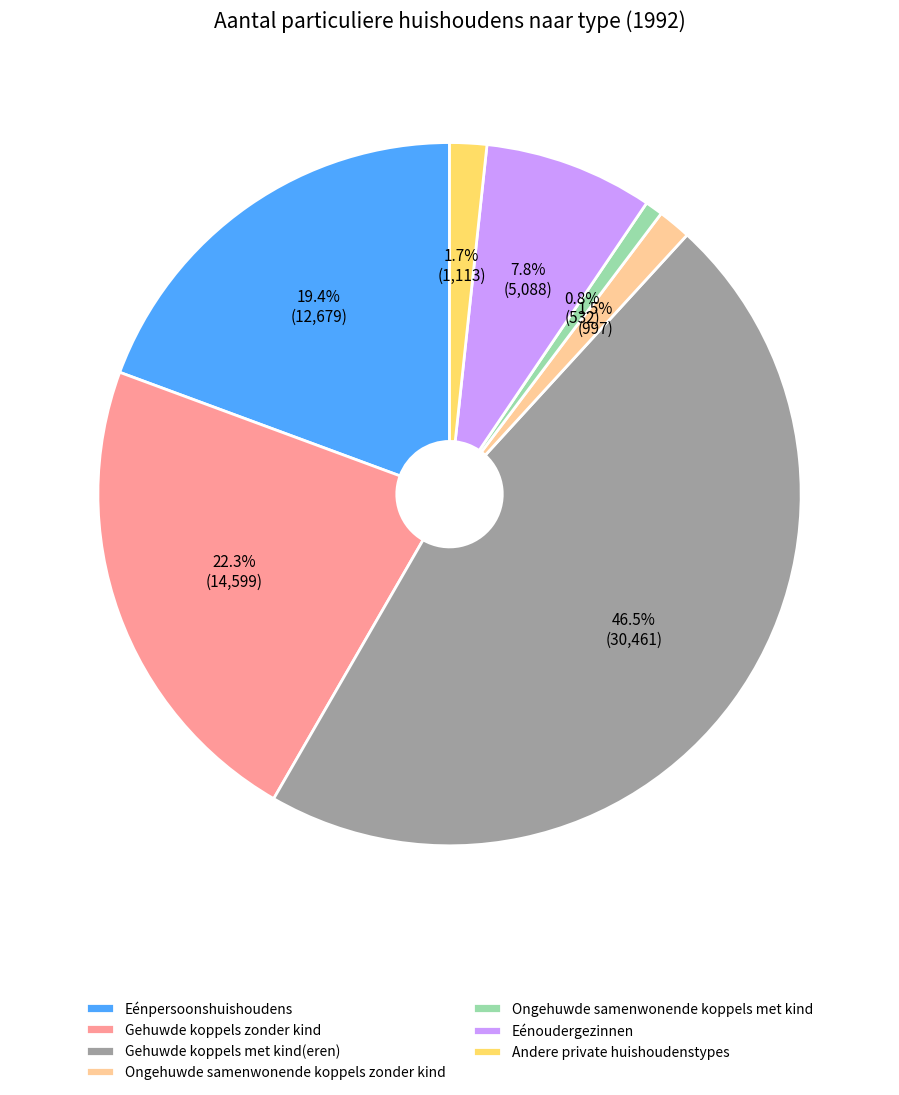

How many slices are in this pie chart?

7